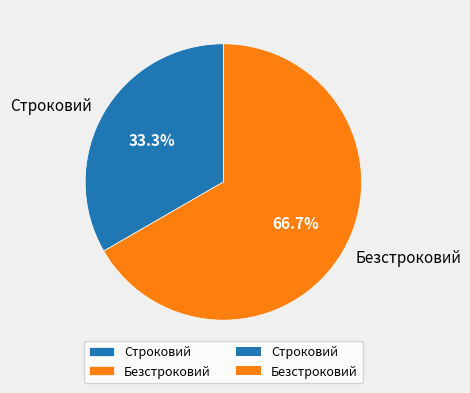

Is it true that Строковий is 33% of the pie?

True